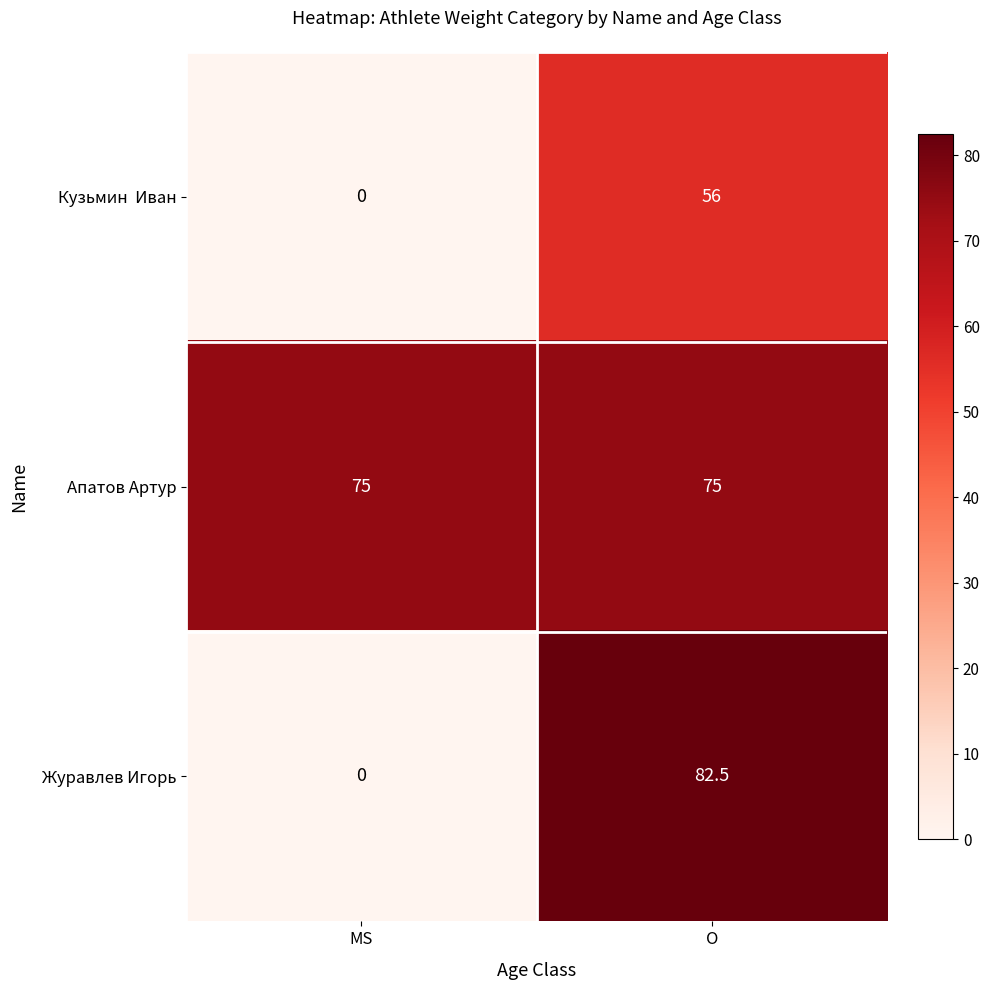

What is the spread (max minus min) of values at O?

26.5